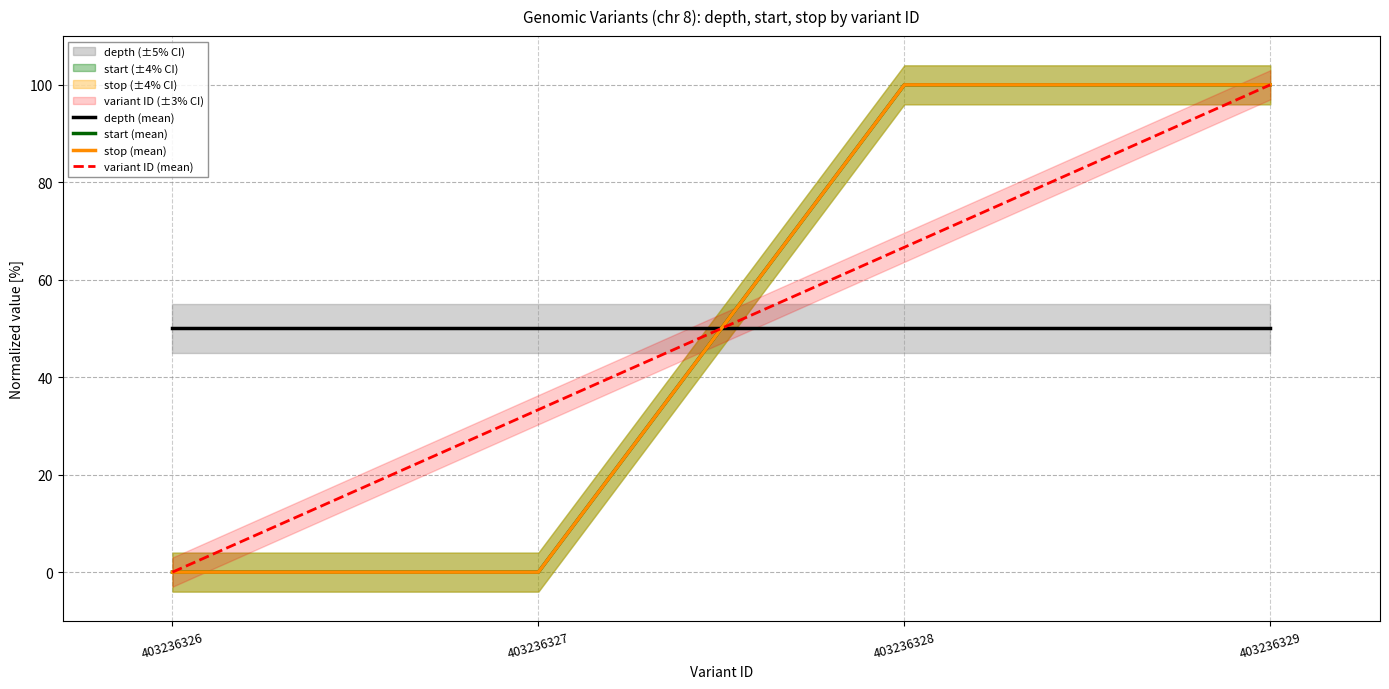

Reading left to right, list all the values displayed in this chart.

depth (mean): 50.0	50.0	50.0	50.0
start (mean): 0.0	0.0	100.0	100.0
stop (mean): 0.0	0.0	100.0	100.0
variant ID (mean): 0.0	33.3	66.7	100.0